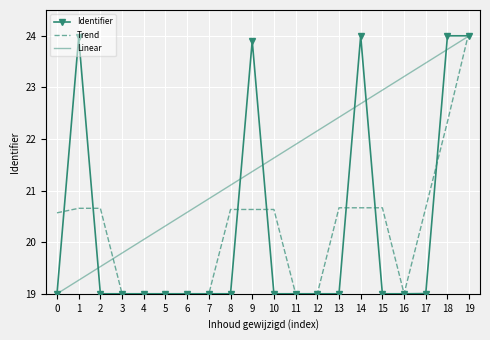

True or false: Linear and Identifier intersect in this chart.

True